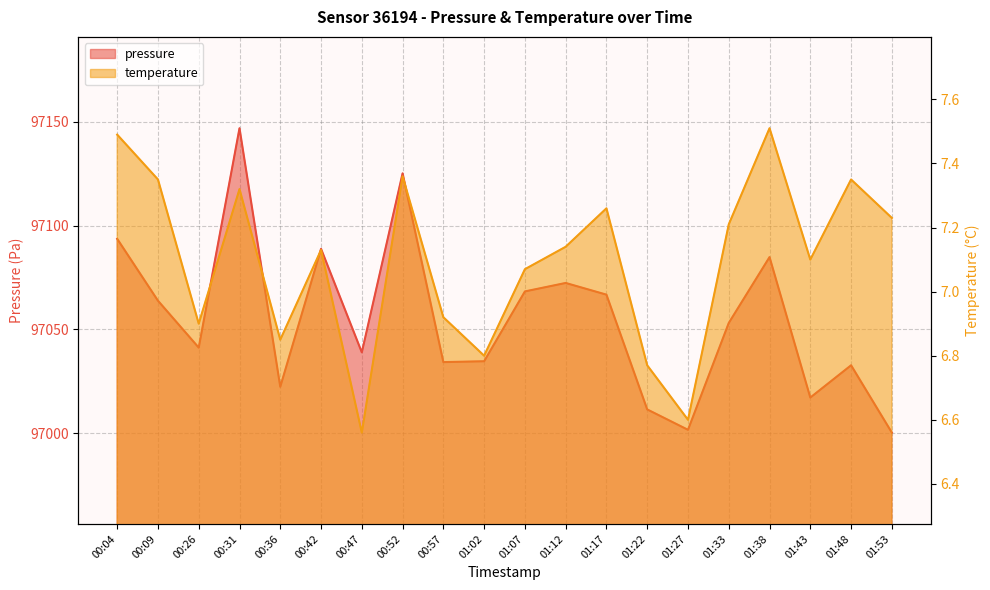

Which category has the highest value in the pressure series?

00:31